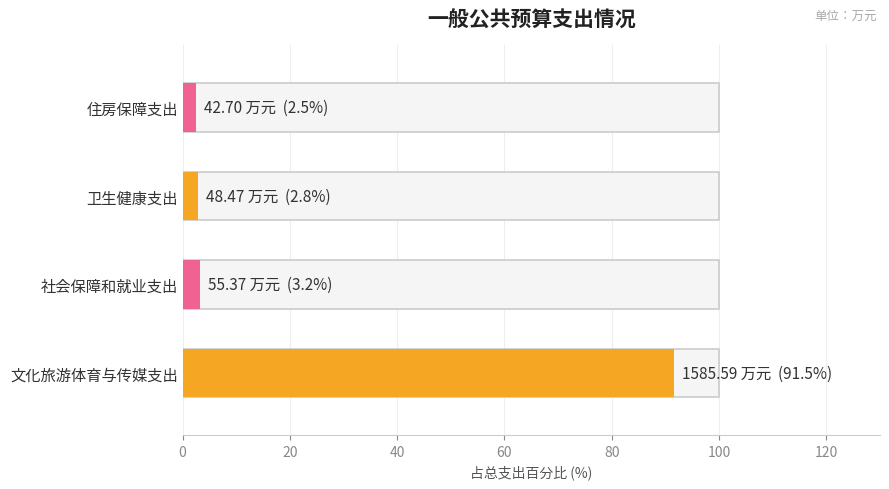

What is the sum of the values at 文化旅游体育与传媒支出 and 住房保障支出?

1628.3